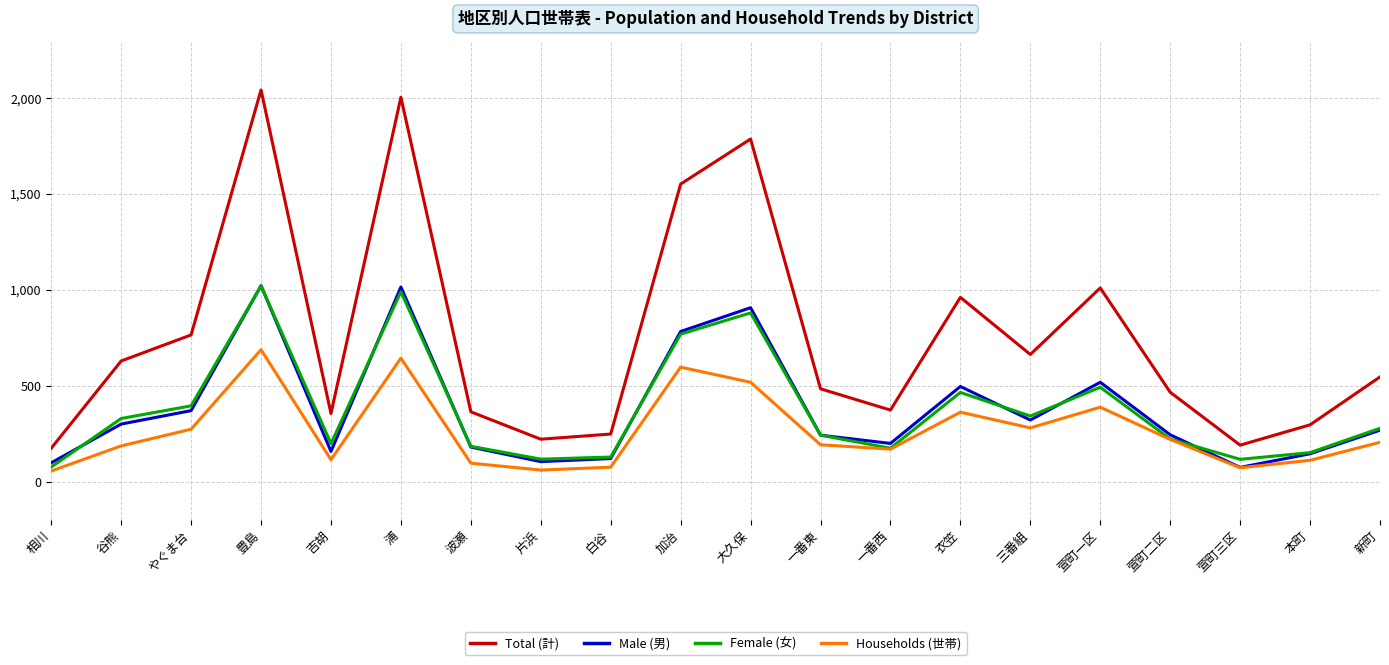

What is the average value of the Male (男) series?

378